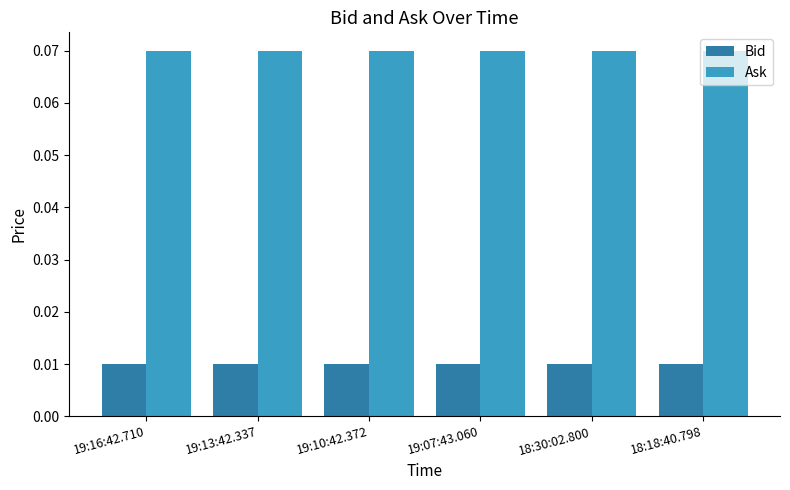

Are the bars grouped side by side (vs. stacked)?

Yes